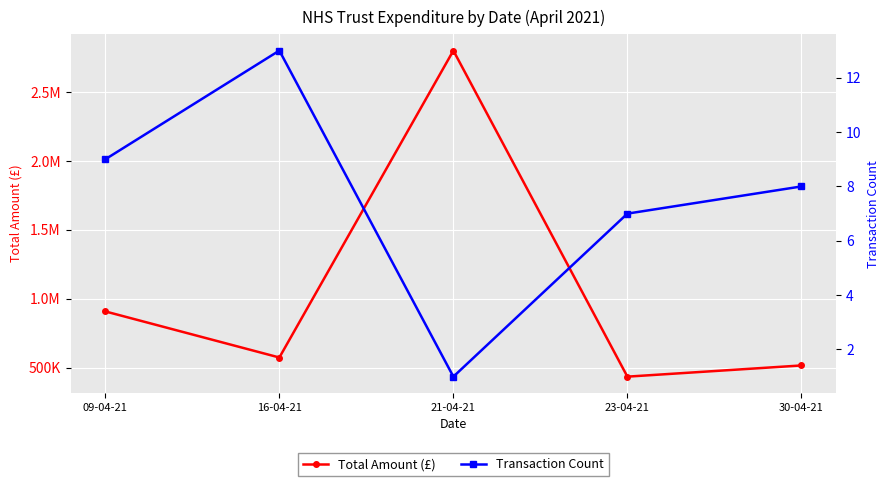

Is the value of Transaction Count at 21-04-21 greater than the value of Total Amount (£) at 16-04-21?

No